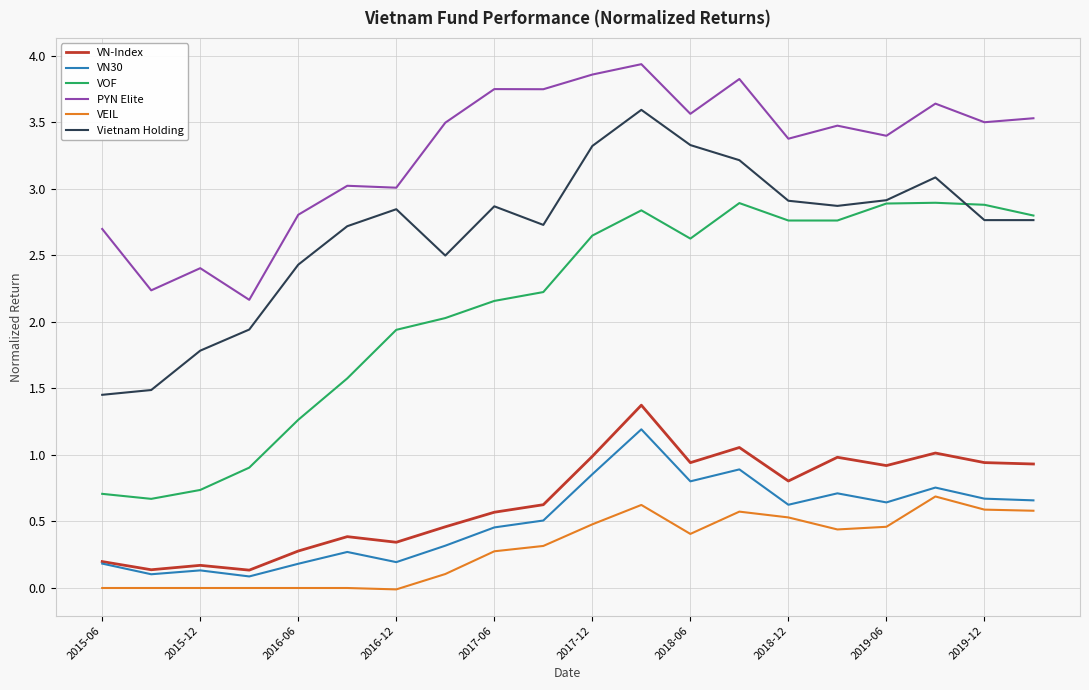

List the series in order of their peak value, highest first.

PYN Elite, Vietnam Holding, VOF, VN-Index, VN30, VEIL